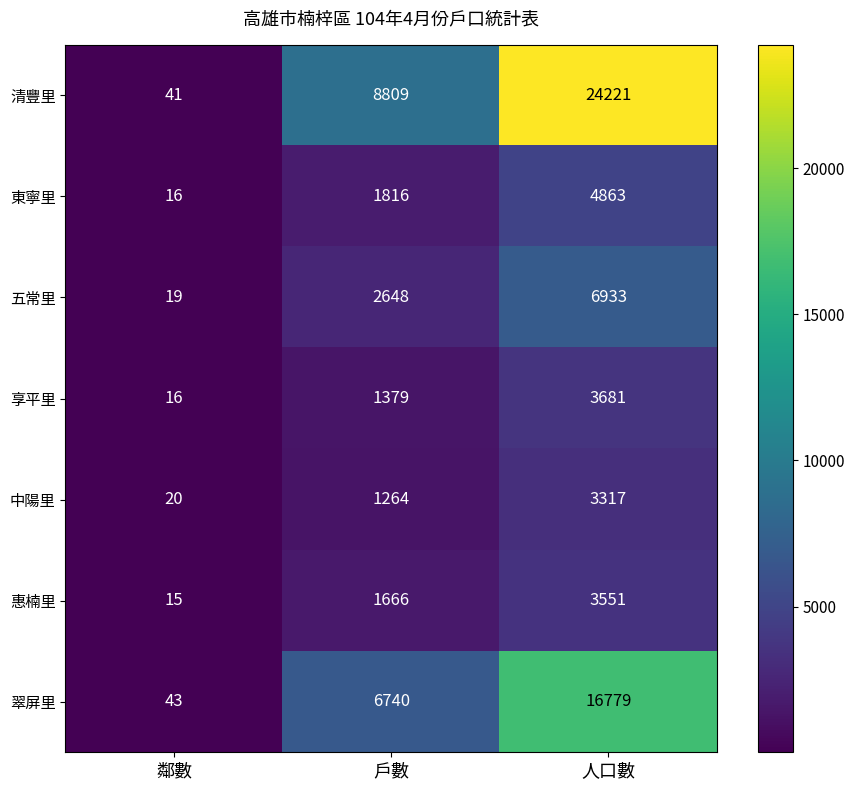

Where is 中陽里 nearest to the value 1668?

戶數